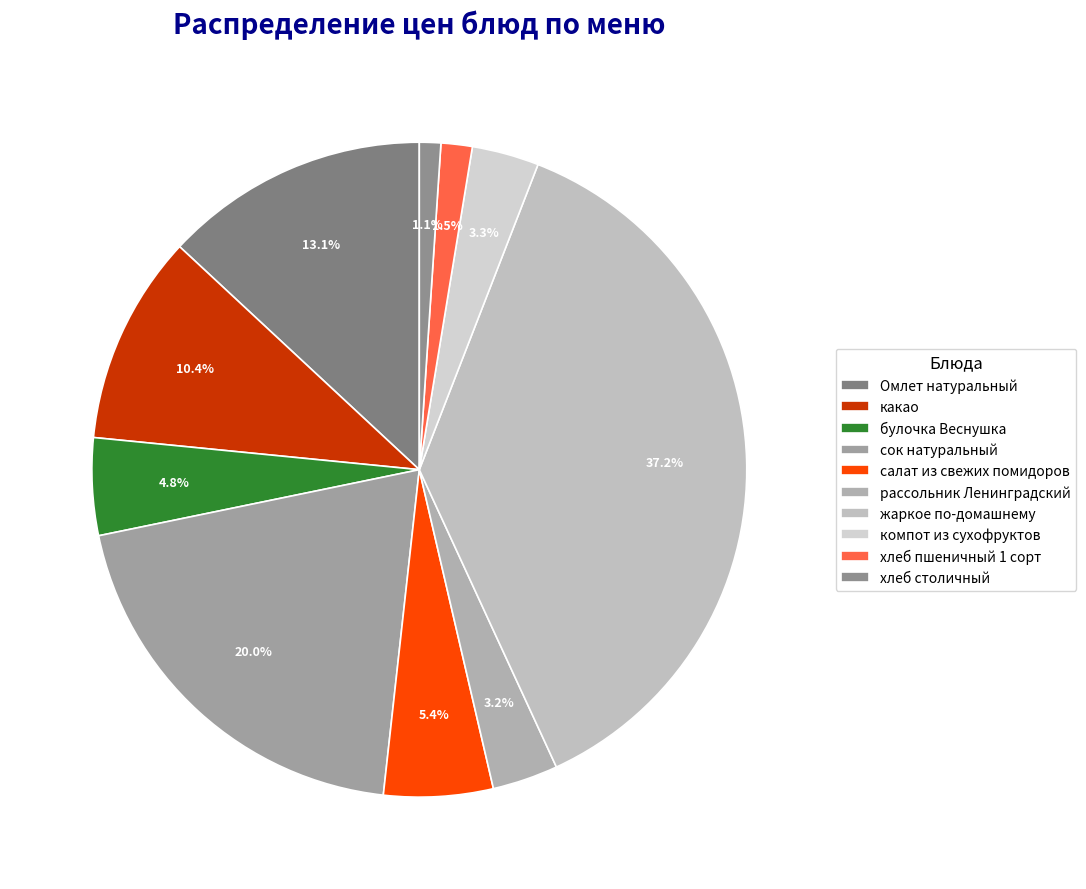

Count the number of slices in the pie.

10